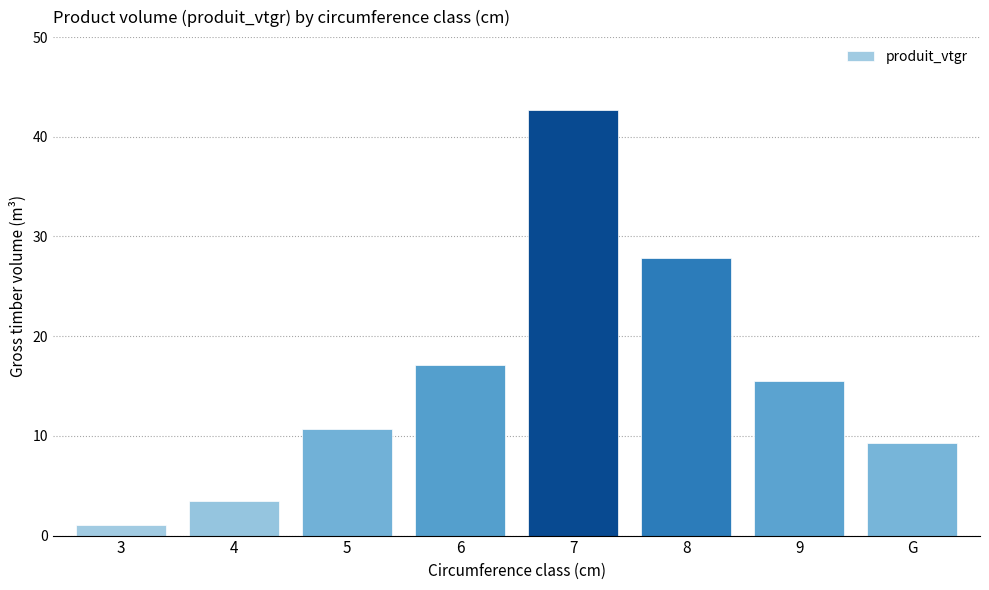

Reading right to left, extract all data points from this chart.

9.3	15.5	27.9	42.7	17.1	10.7	3.5	1.1